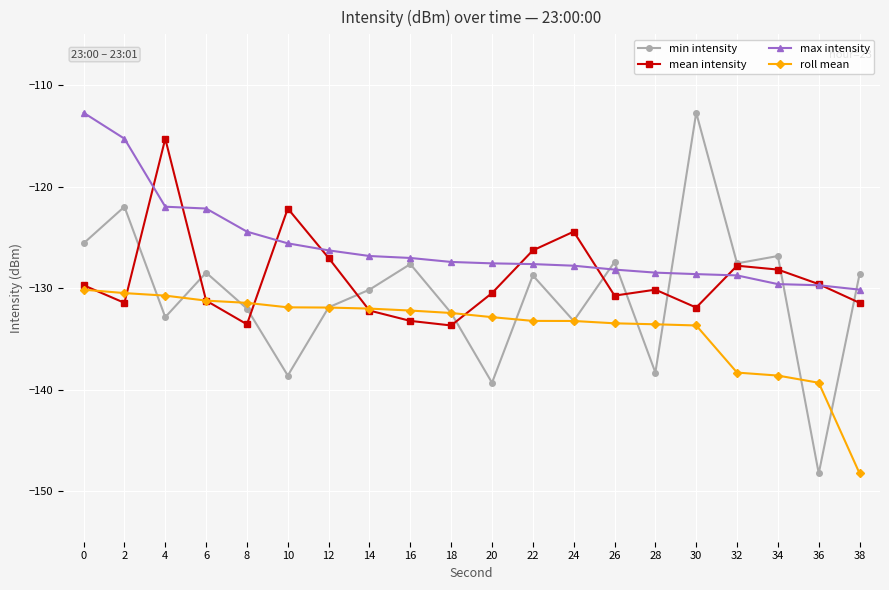

At which category does min intensity reach its first local valley?

4